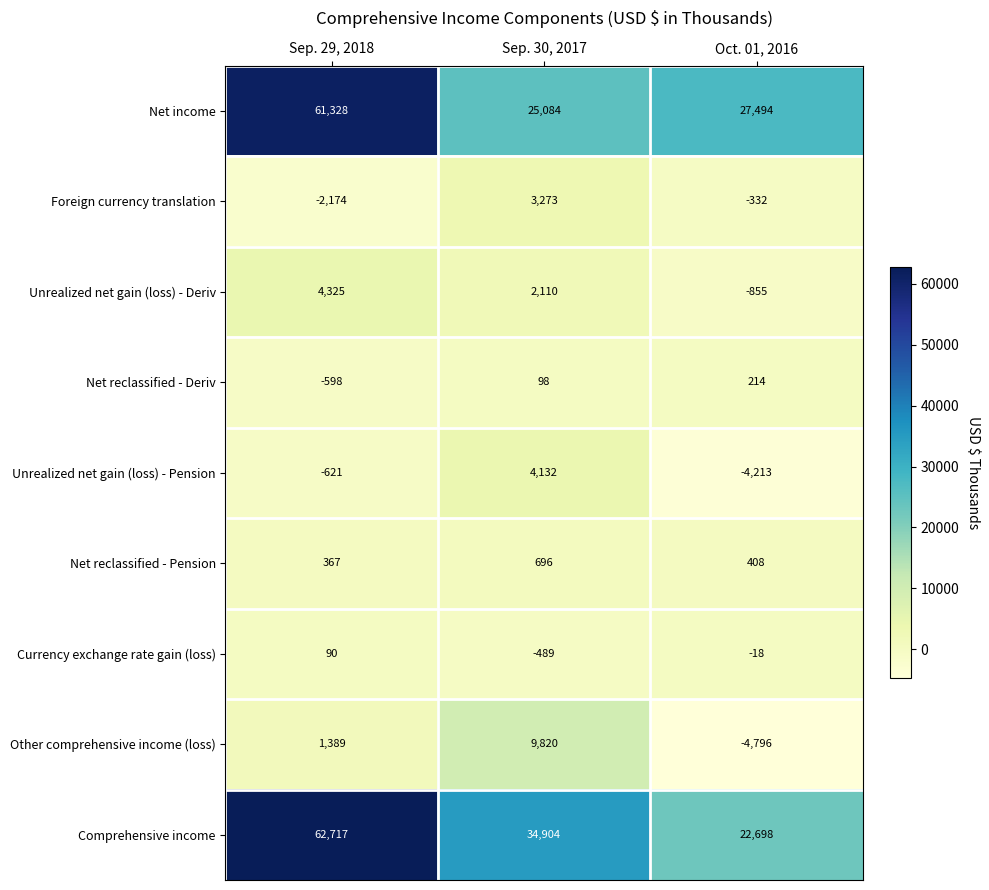

At which label is Currency exchange rate gain (loss) closest to -199?

Oct. 01, 2016